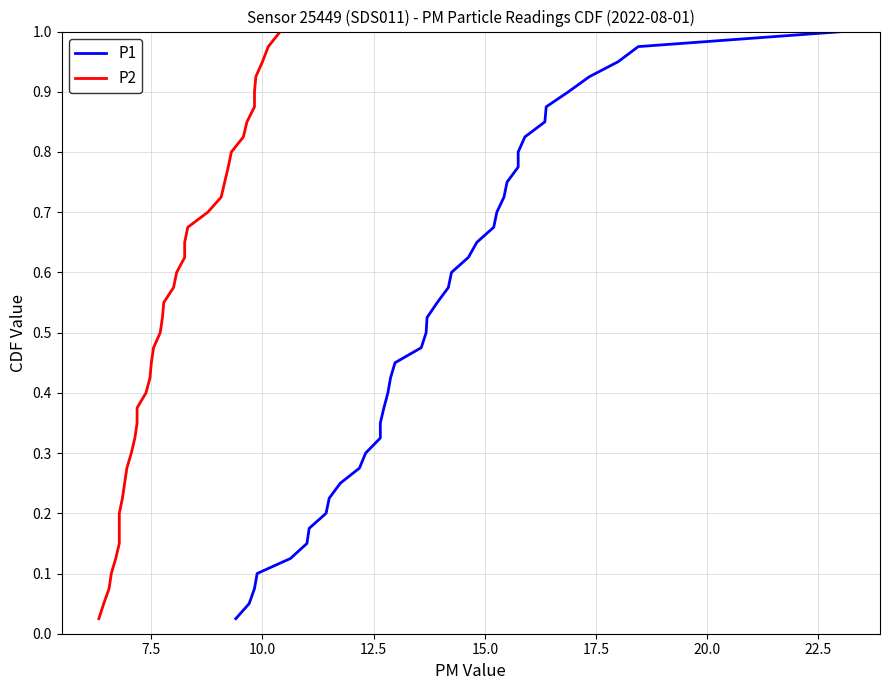

The value of P1 at 21 is 0.8. True or false?

False